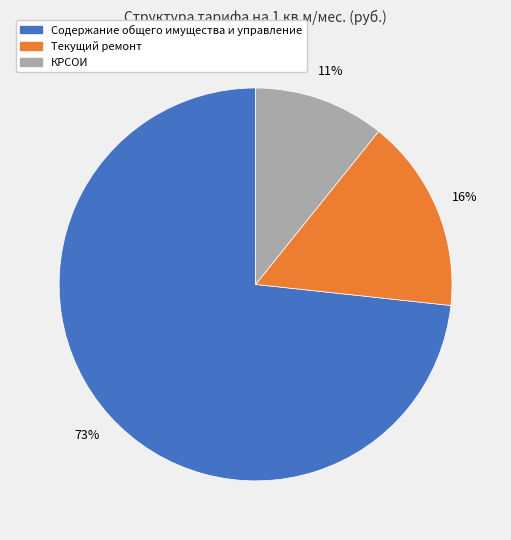

To the nearest percent, what is the combined percentage of Текущий ремонт and Содержание общего имущества и управление?

89%